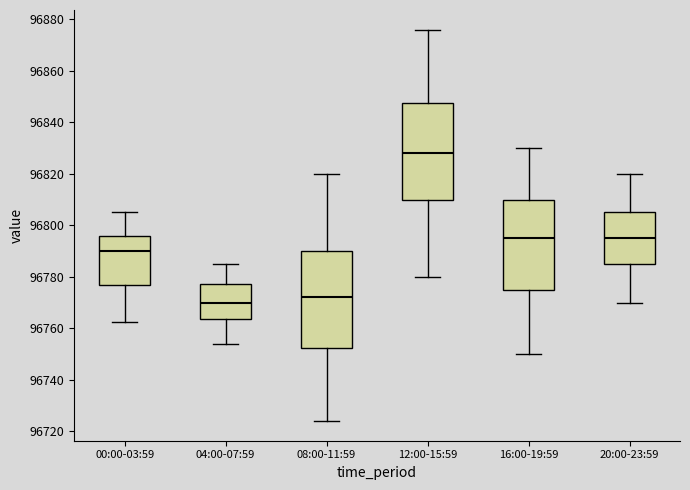

Which box's median line is the highest?

12:00-15:59